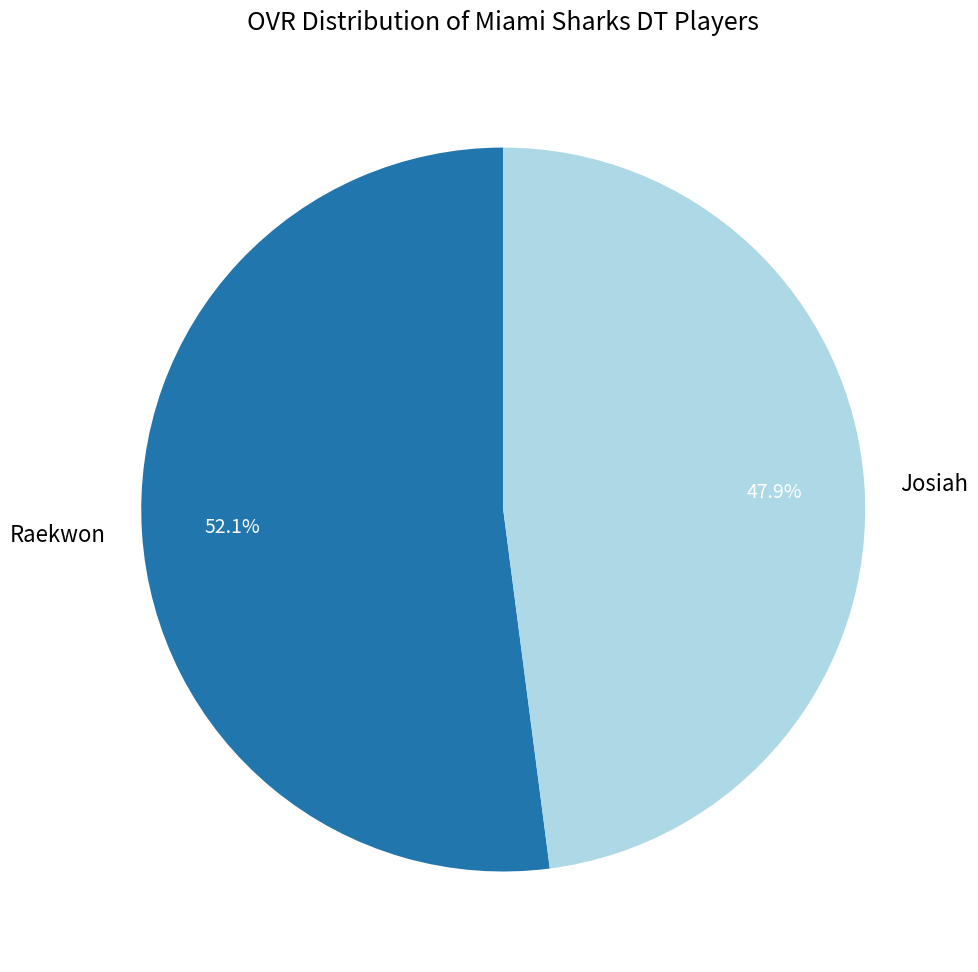

Combined, do Raekwon and Josiah account for over 50%?

Yes